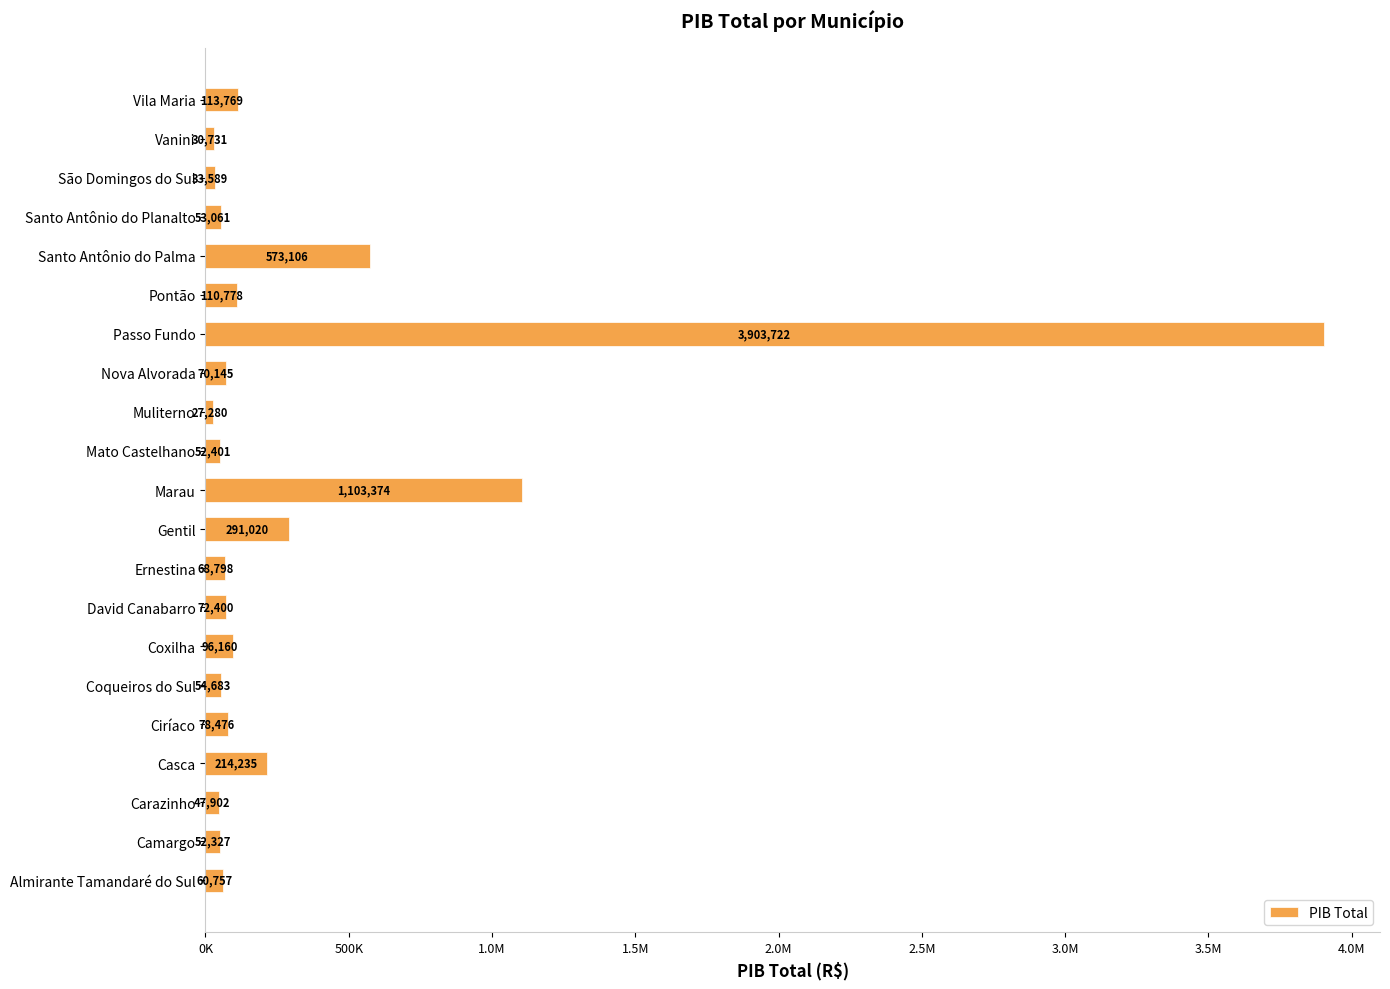

Does the chart contain stacked bars?

No